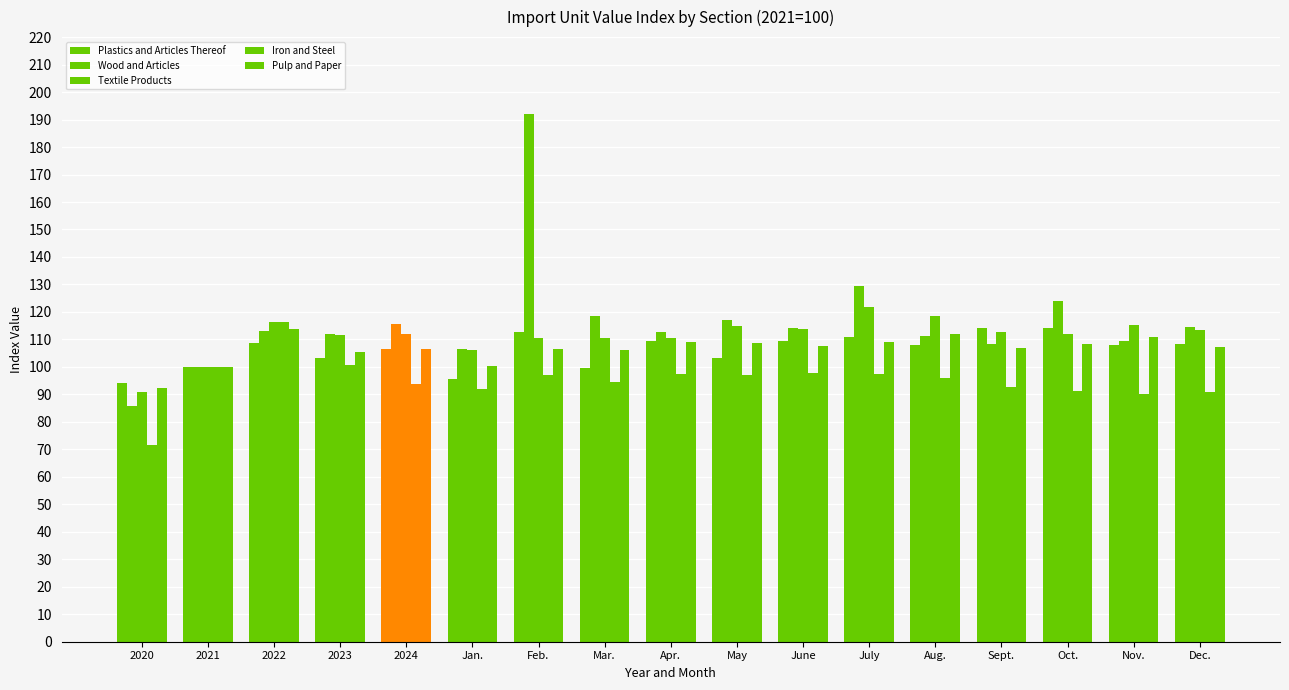

Does the chart contain any negative values?

No